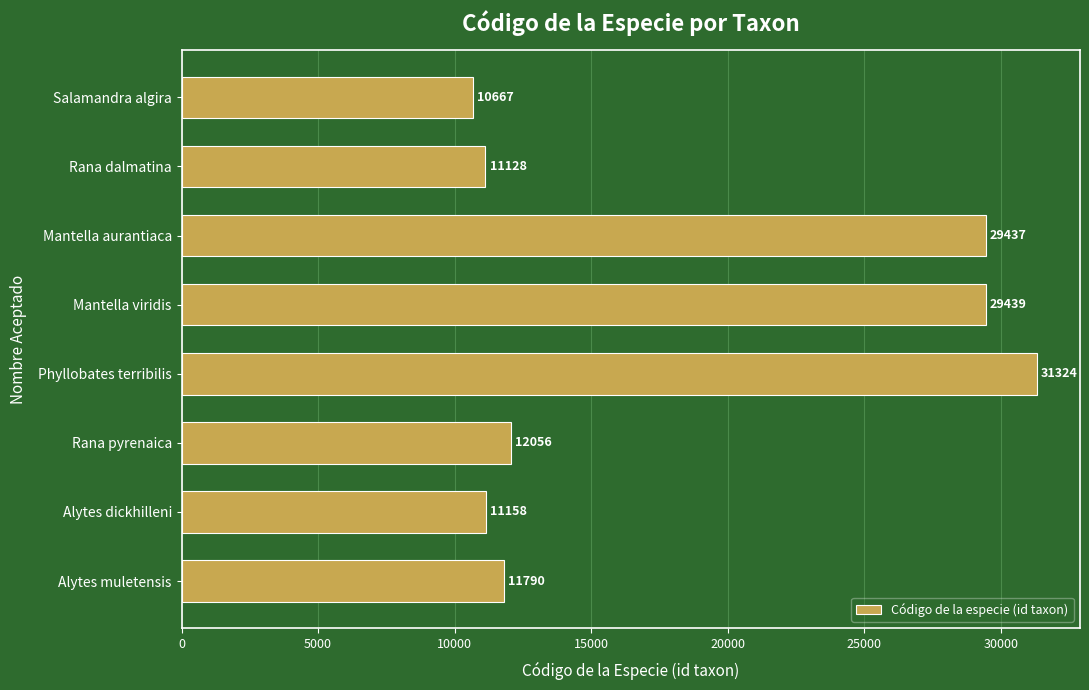

How many bars are there in total?

8